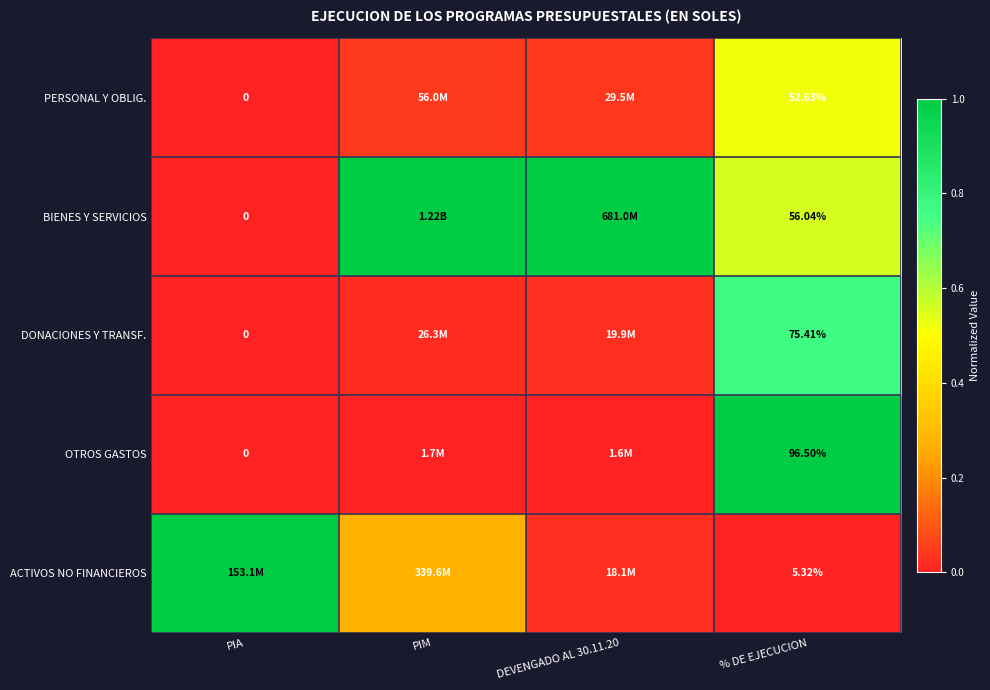

Rank the categories by BIENES Y SERVICIOS value from highest to lowest.

PIM, DEVENGADO AL 30.11.20, % DE EJECUCION, PIA